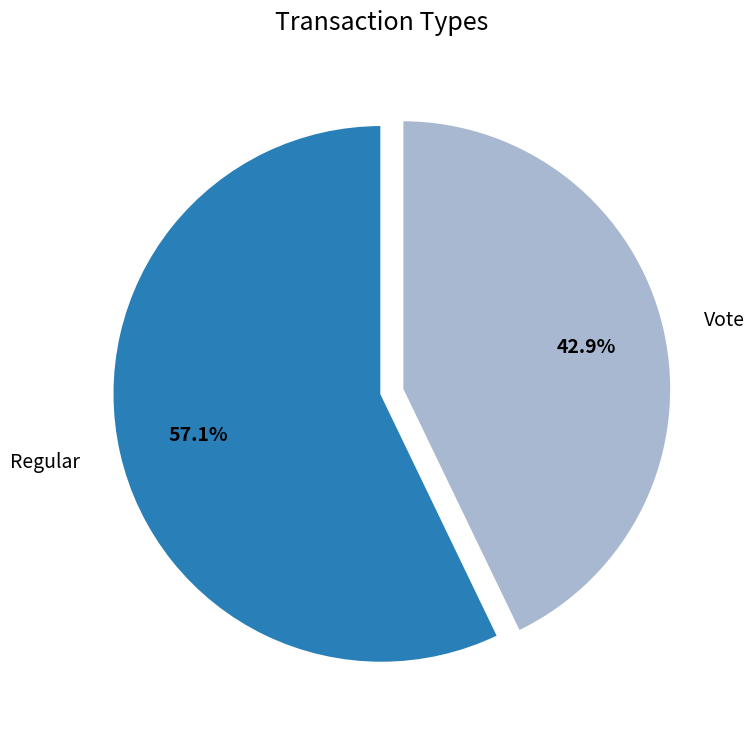

How many slices are in this pie chart?

2